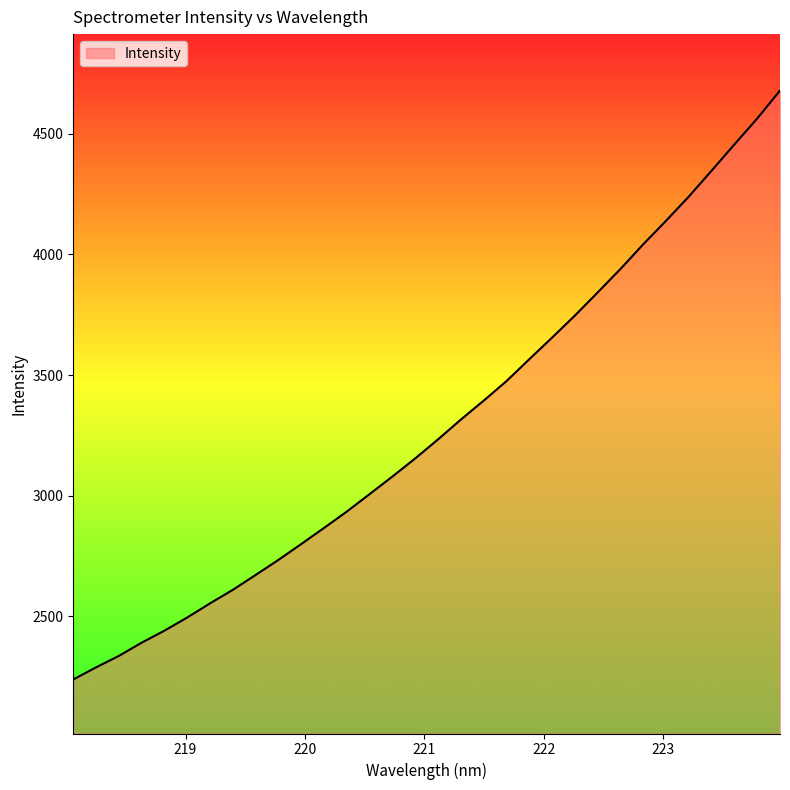

What is the minimum value shown in the chart?

2238.7